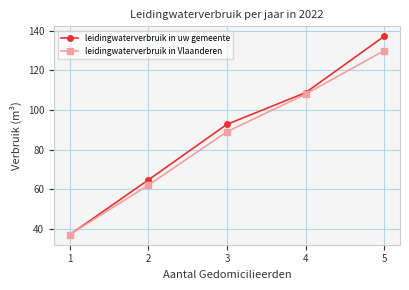

Reading right to left, what are all the values shown in this chart?

leidingwaterverbruik in uw gemeente: 137.2	108.8	92.7	64.6	36.9
leidingwaterverbruik in Vlaanderen: 130.0	108.0	89.0	62.0	37.0